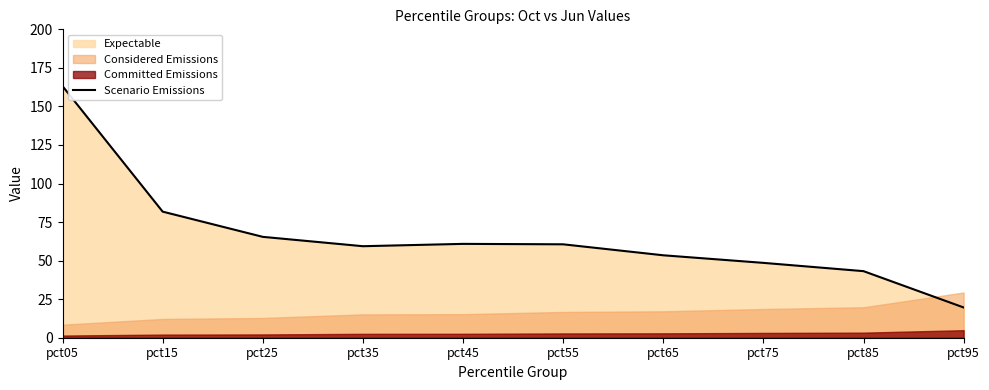

What is the value of the 5th point from the left?

60.9